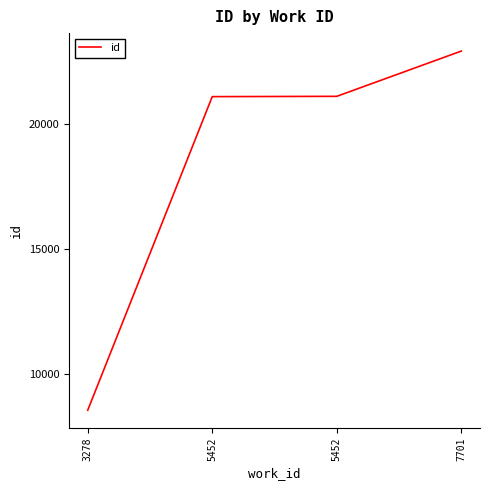

Read the value at 3278, to the nearest 100.

8500